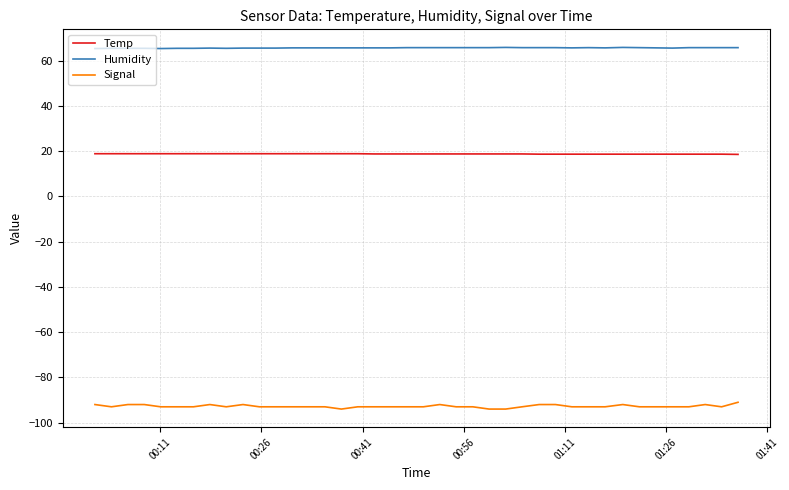

True or false: Humidity and Signal intersect in this chart.

False